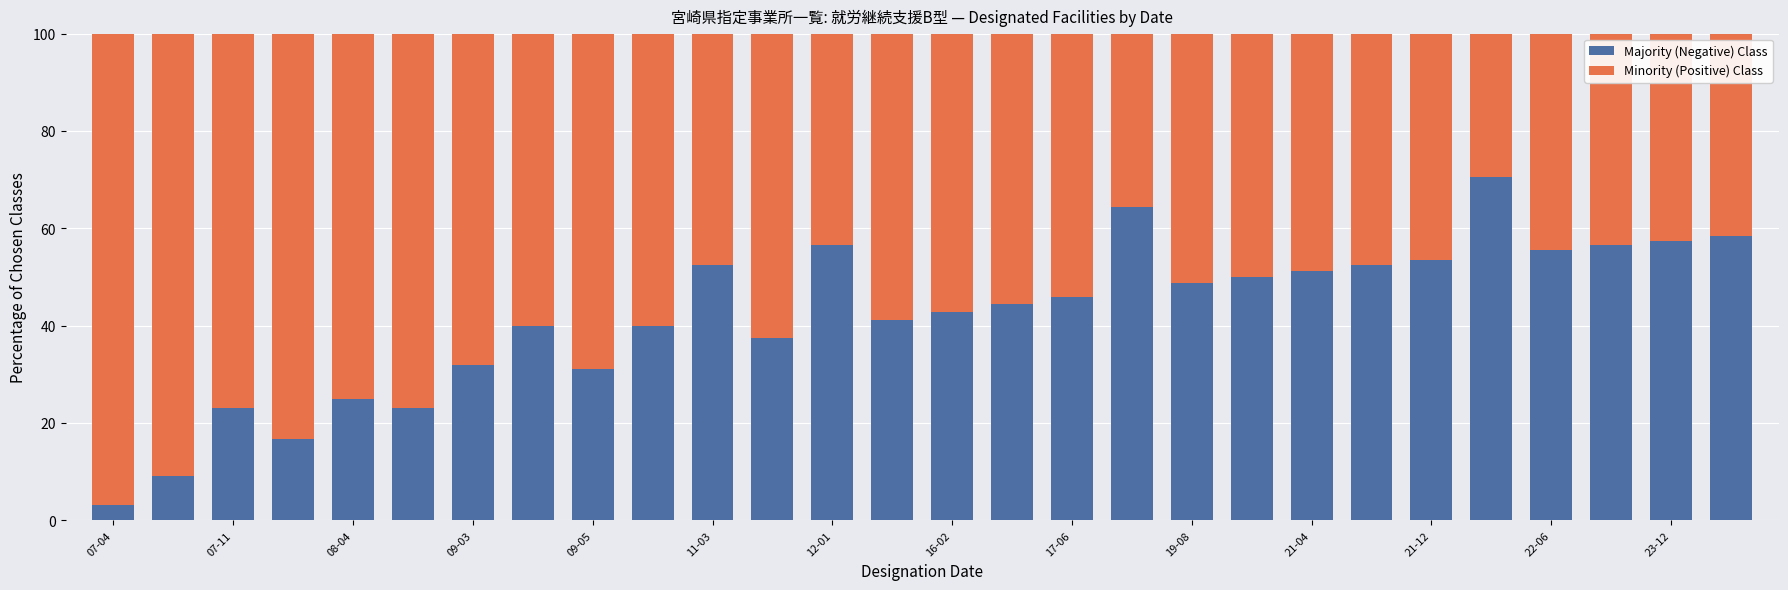

What is the highest value of the Majority (Negative) Class series?

70.6